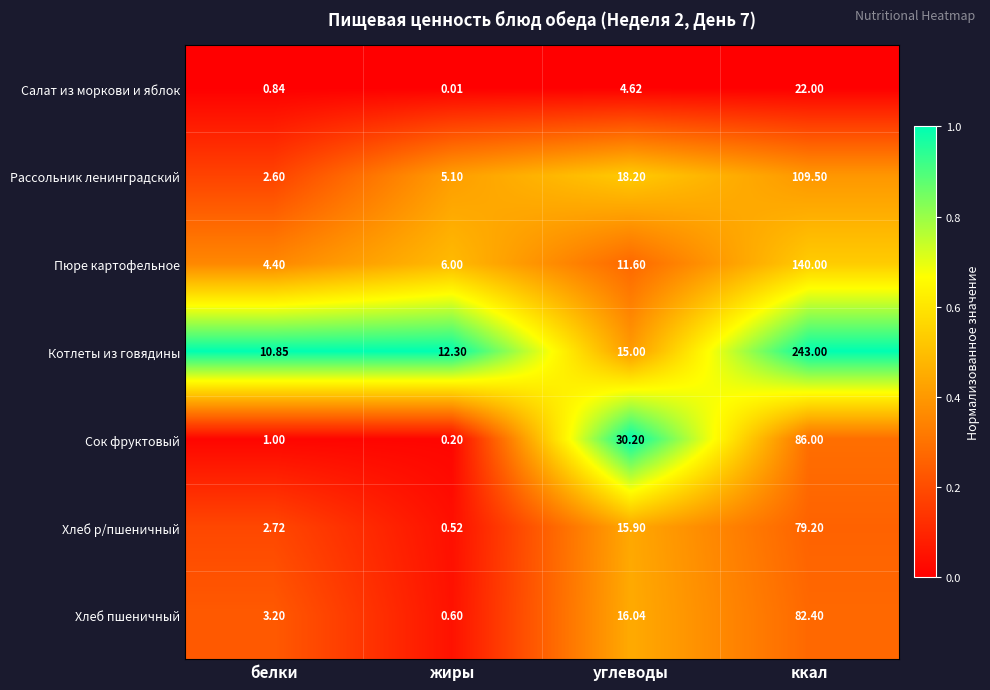

What is the difference between the highest and lowest values at белки?

10.0